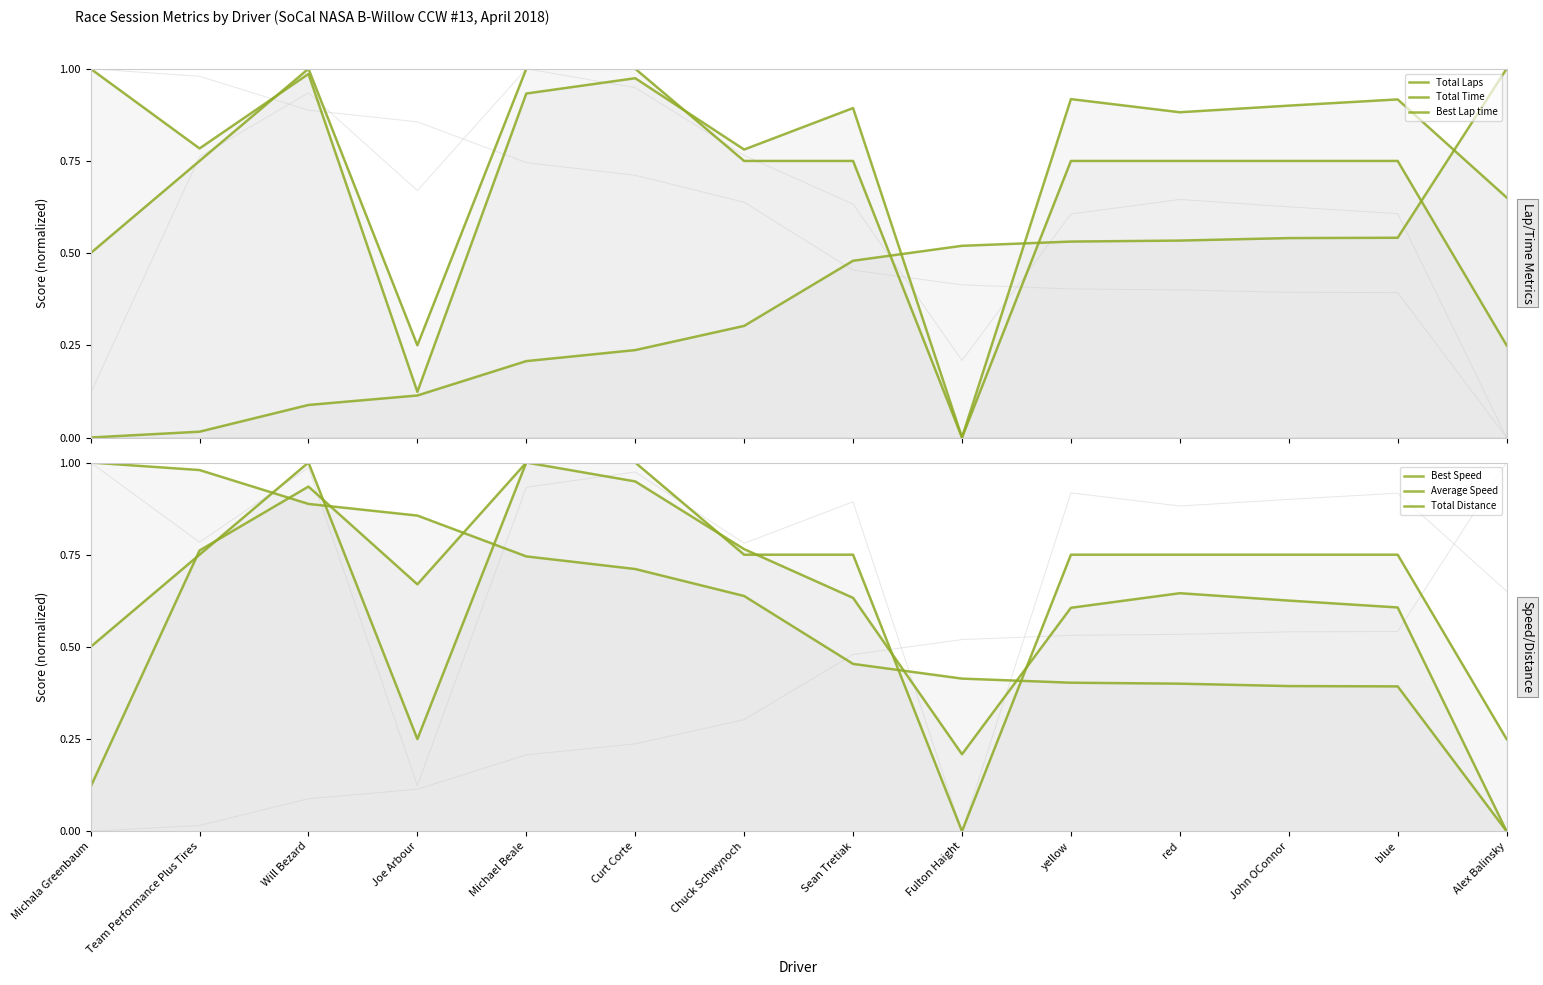

How many interior local valleys does the Total Distance series have?

2